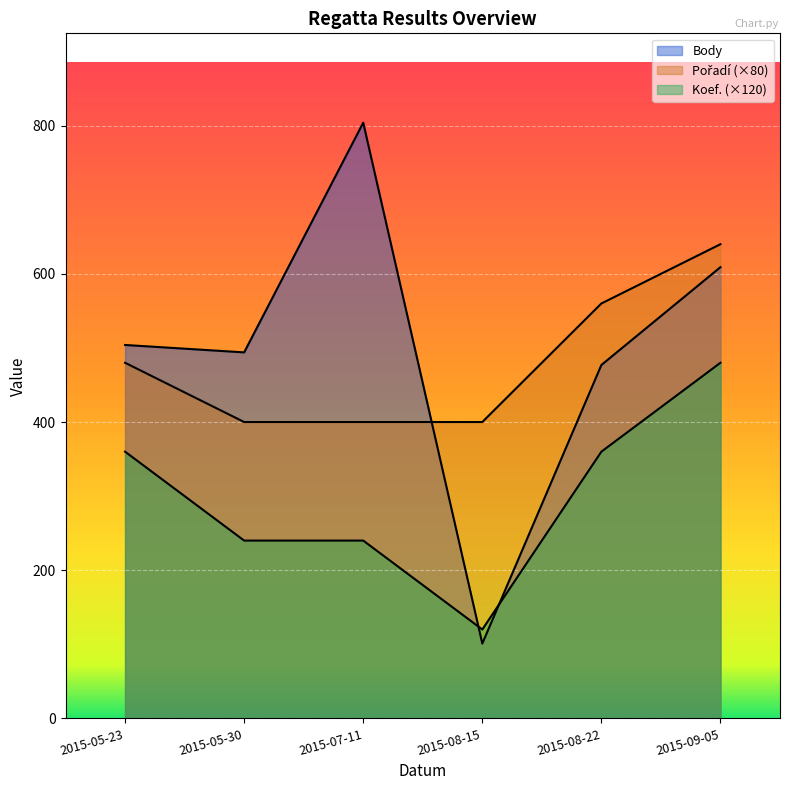

At which label does Body reach its peak?

2015-07-11